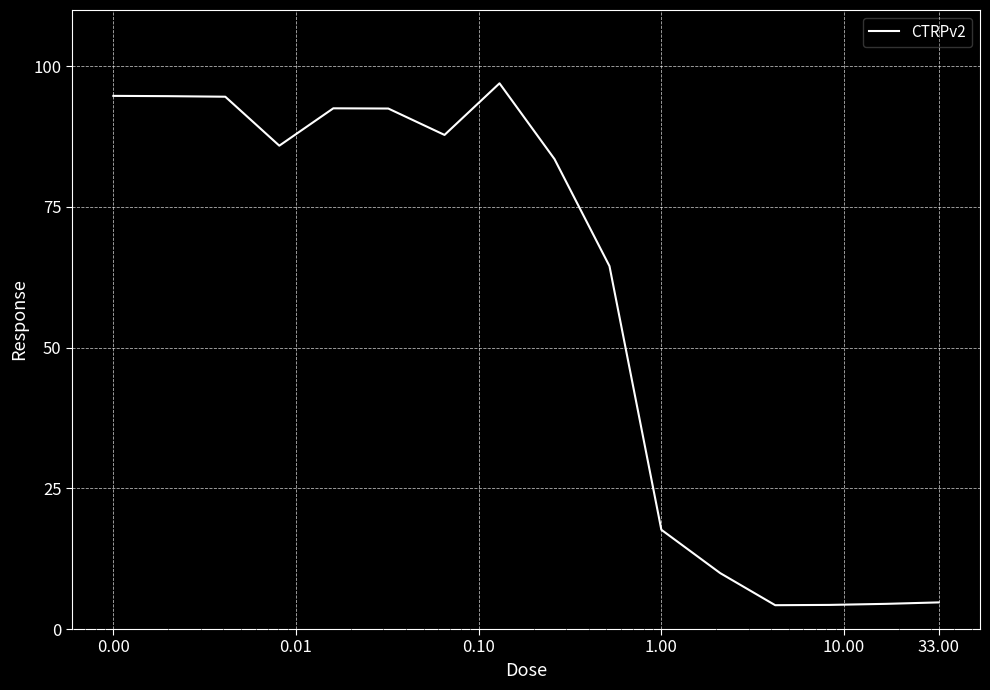

What is the difference between the second highest and minimum values?

90.5